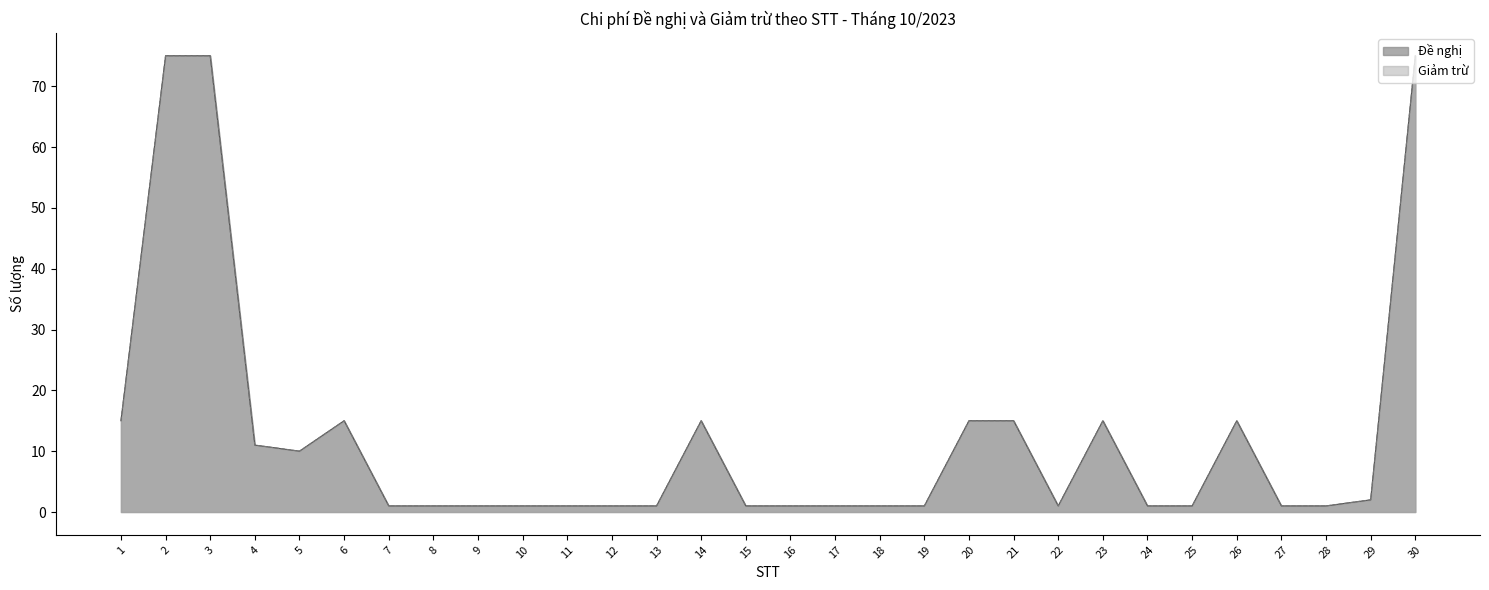

True or false: Giảm trừ has a value of 1 at 24.

True